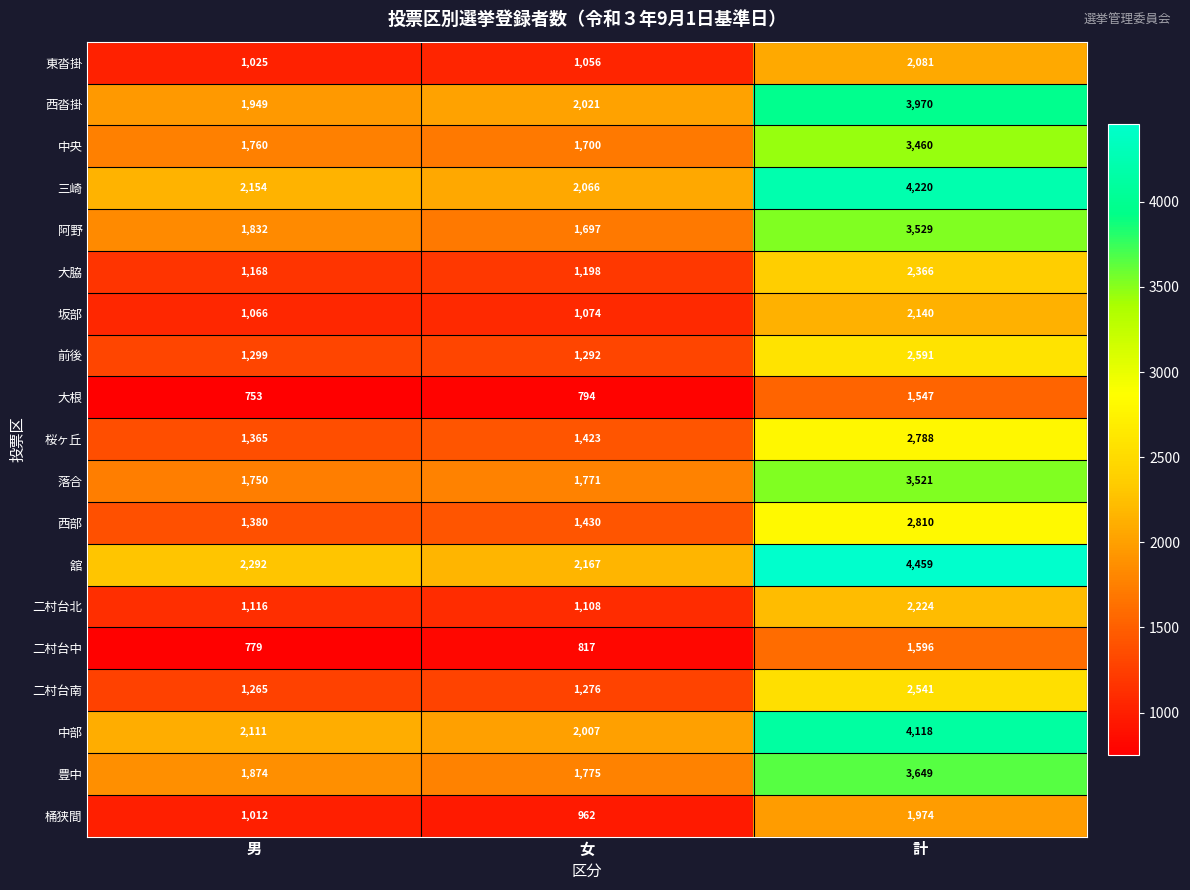

What is the approximate value of 大脇 at 男?

1168